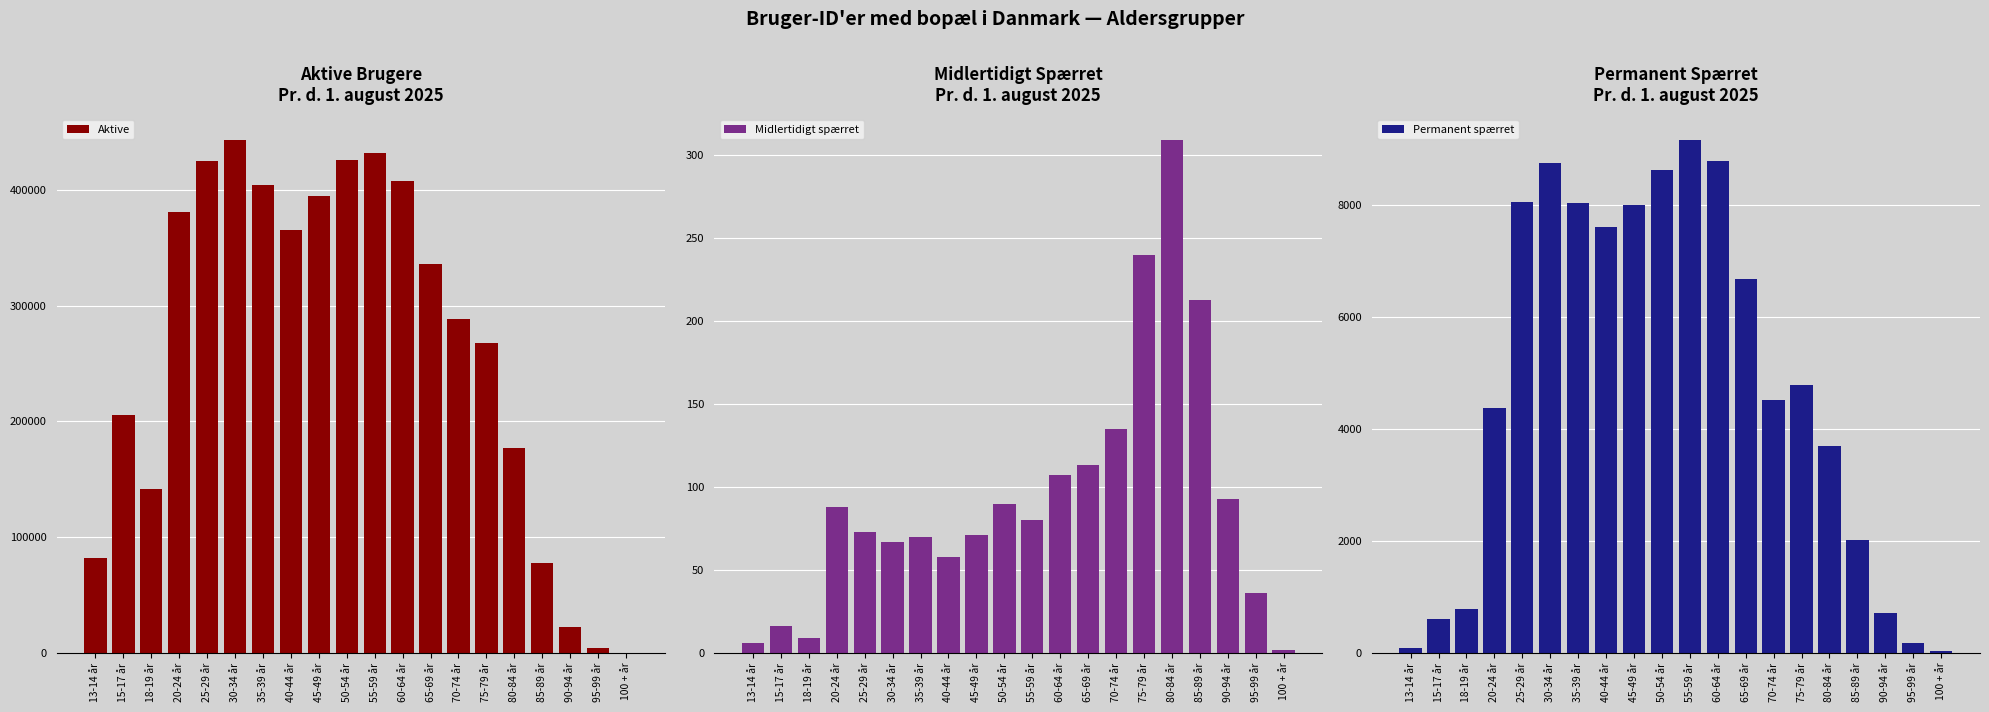

What is the difference between the Permanent spærret values at 13-14 år and 60-64 år?

8698